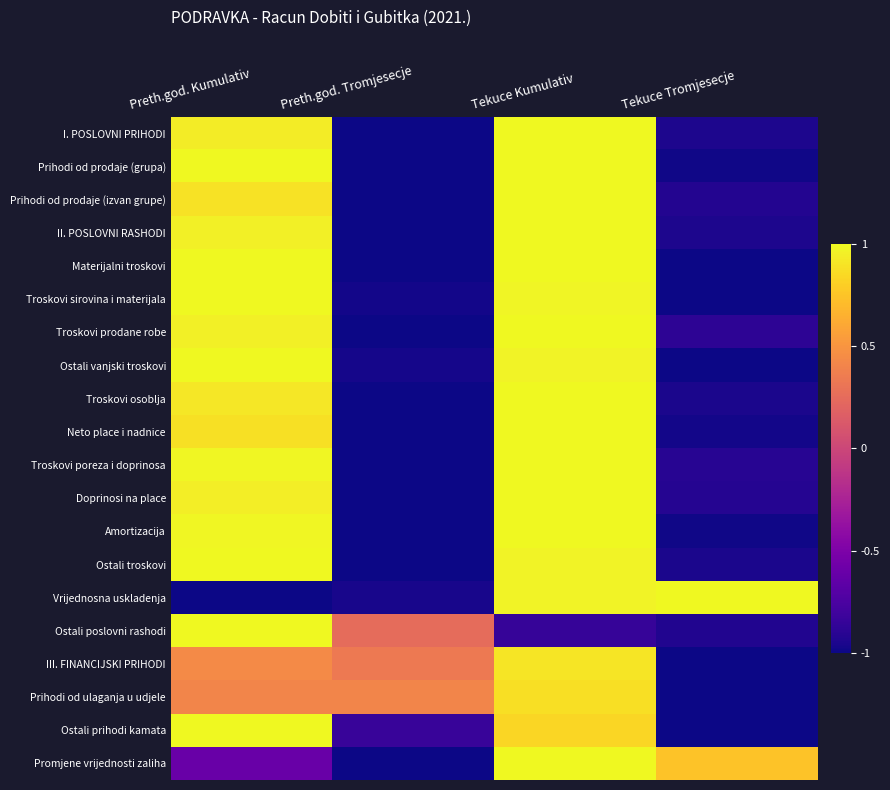

How many series are shown in this chart?

20